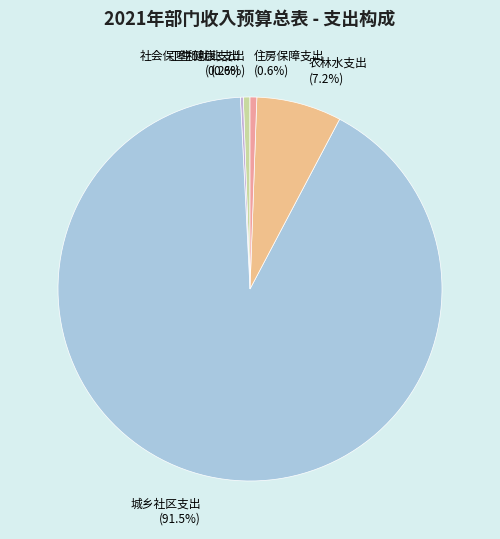

To the nearest percent, what portion does 社会保障和就业支出 represent?

1%